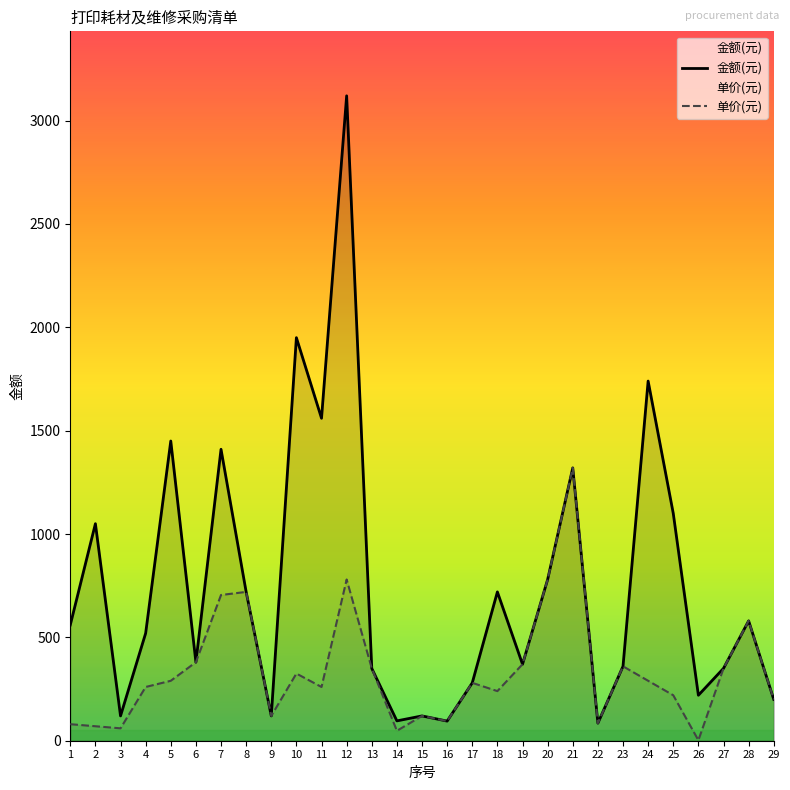

What is the value of the 单价(元) point at the 16th from the left?

95.0